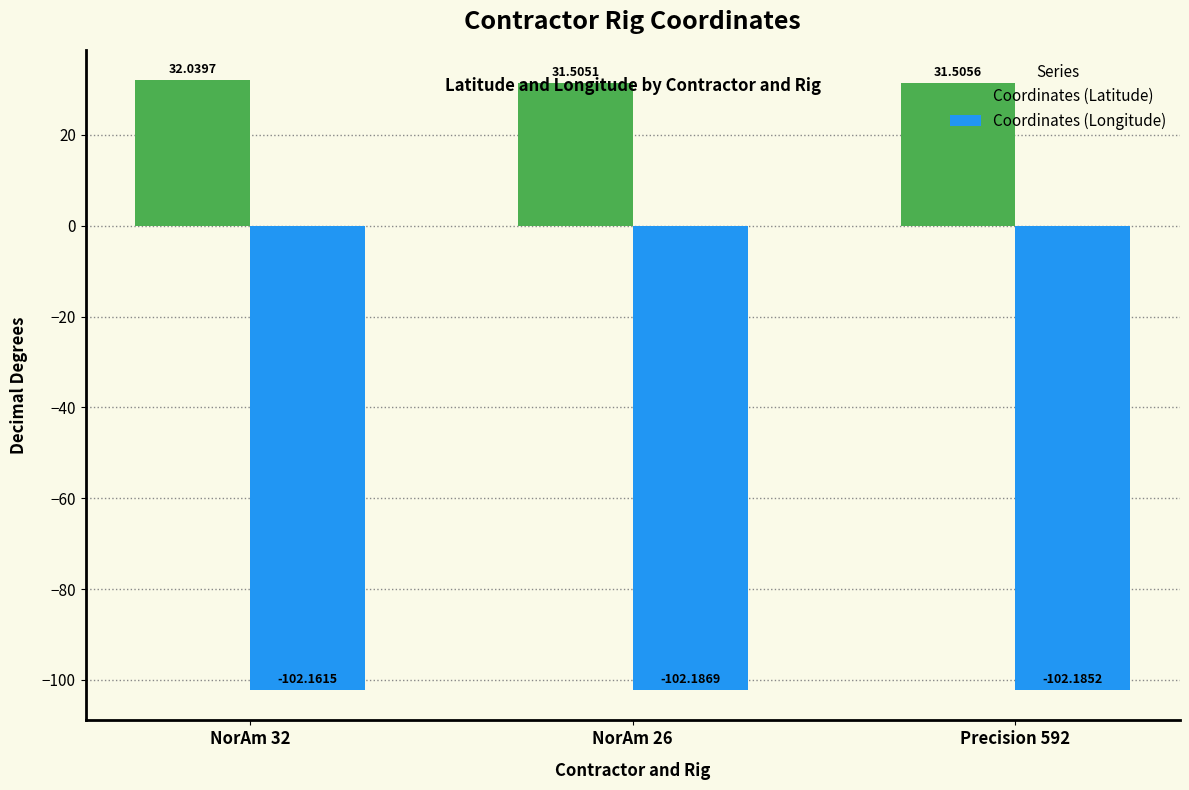

Is it true that Coordinates (Longitude) equals -102.2 at NorAm 26?

True